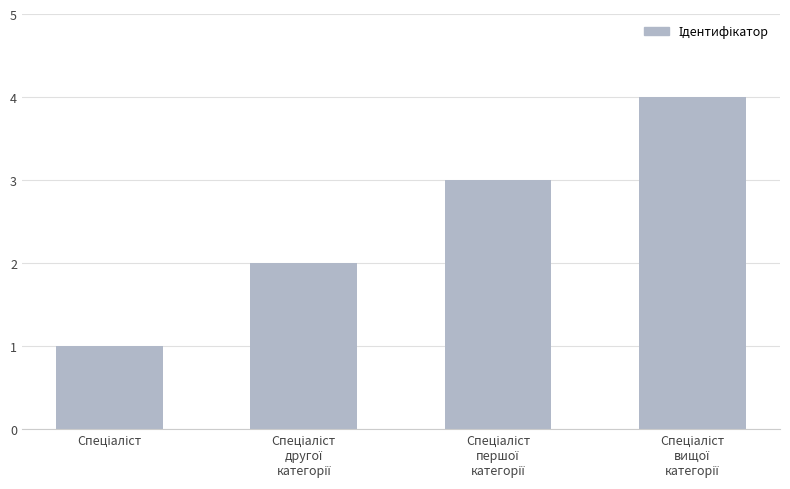

What is the maximum value shown in the chart?

4